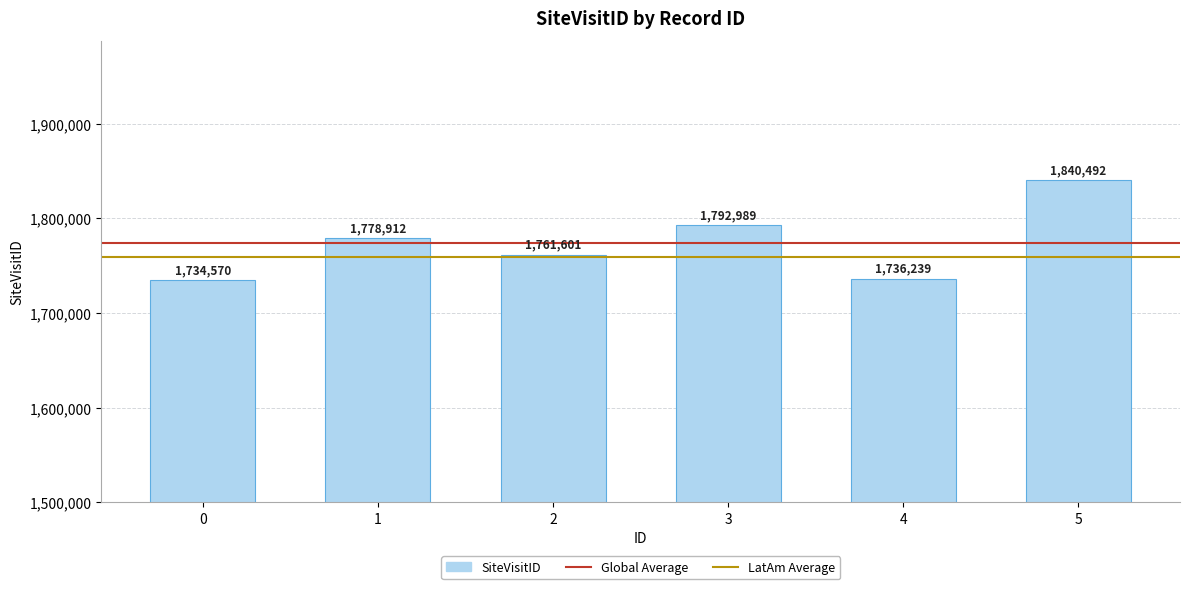

Reading left to right, what are all the values shown in this chart?

0=1734570	1=1778912	2=1761601	3=1792989	4=1736239	5=1840492